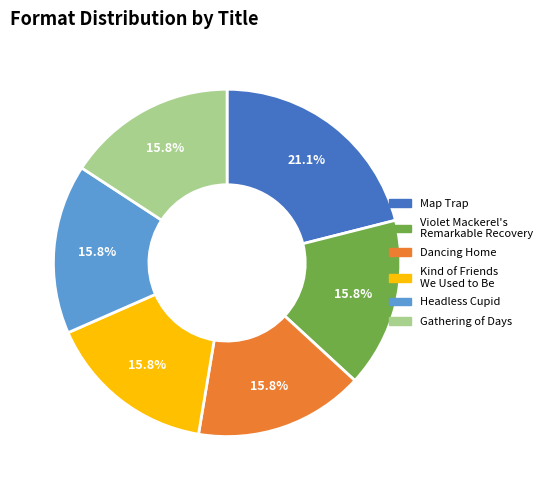

Which slice is the largest?

Map Trap